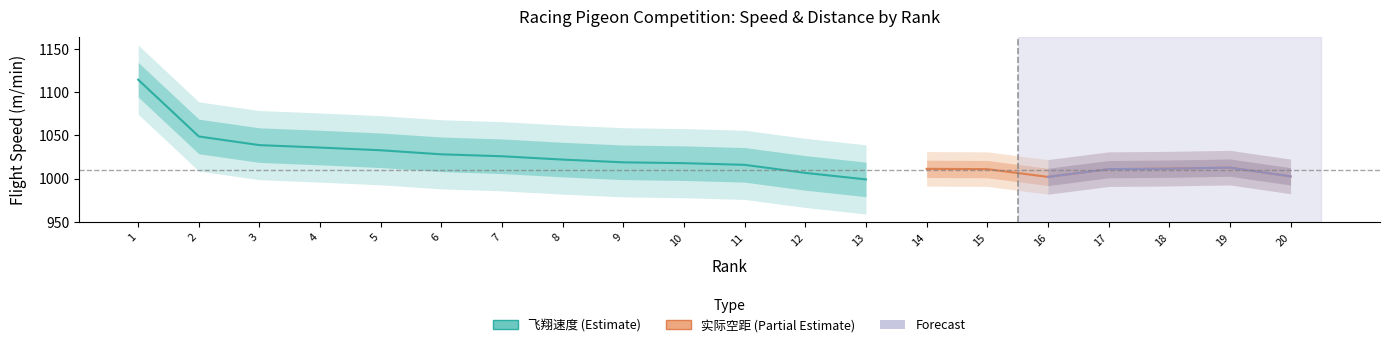

Which has a higher value, 4 or 14?

4